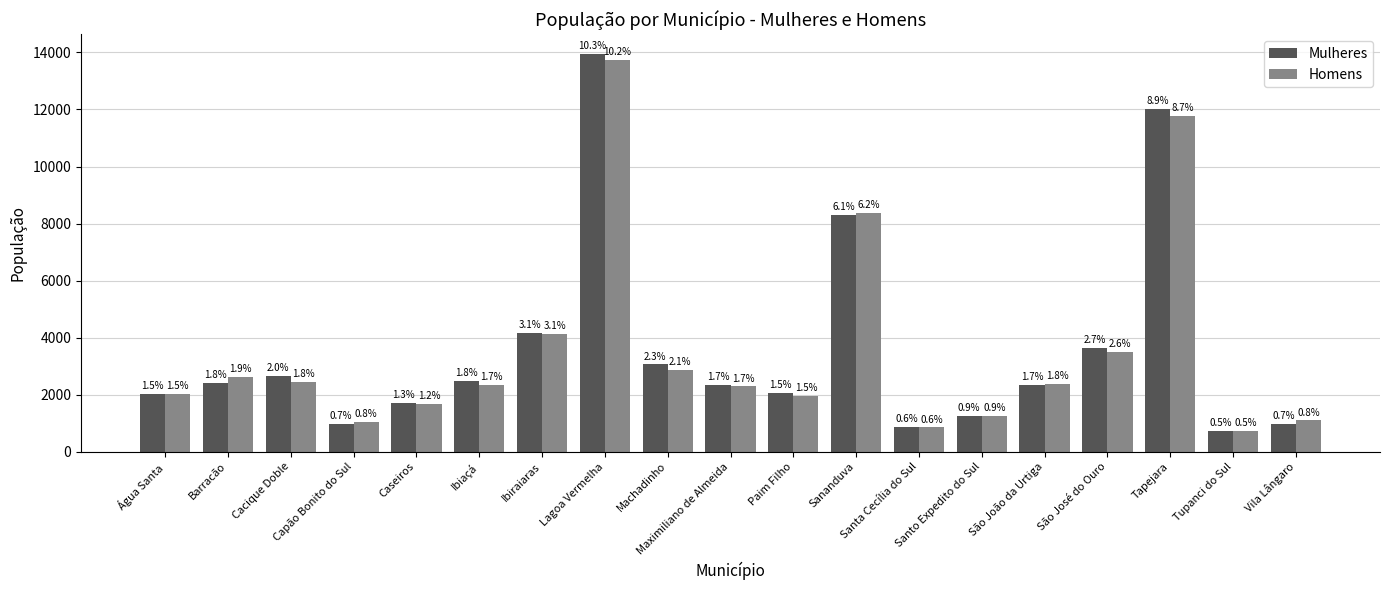

What are all the series names shown in the legend?

Mulheres, Homens